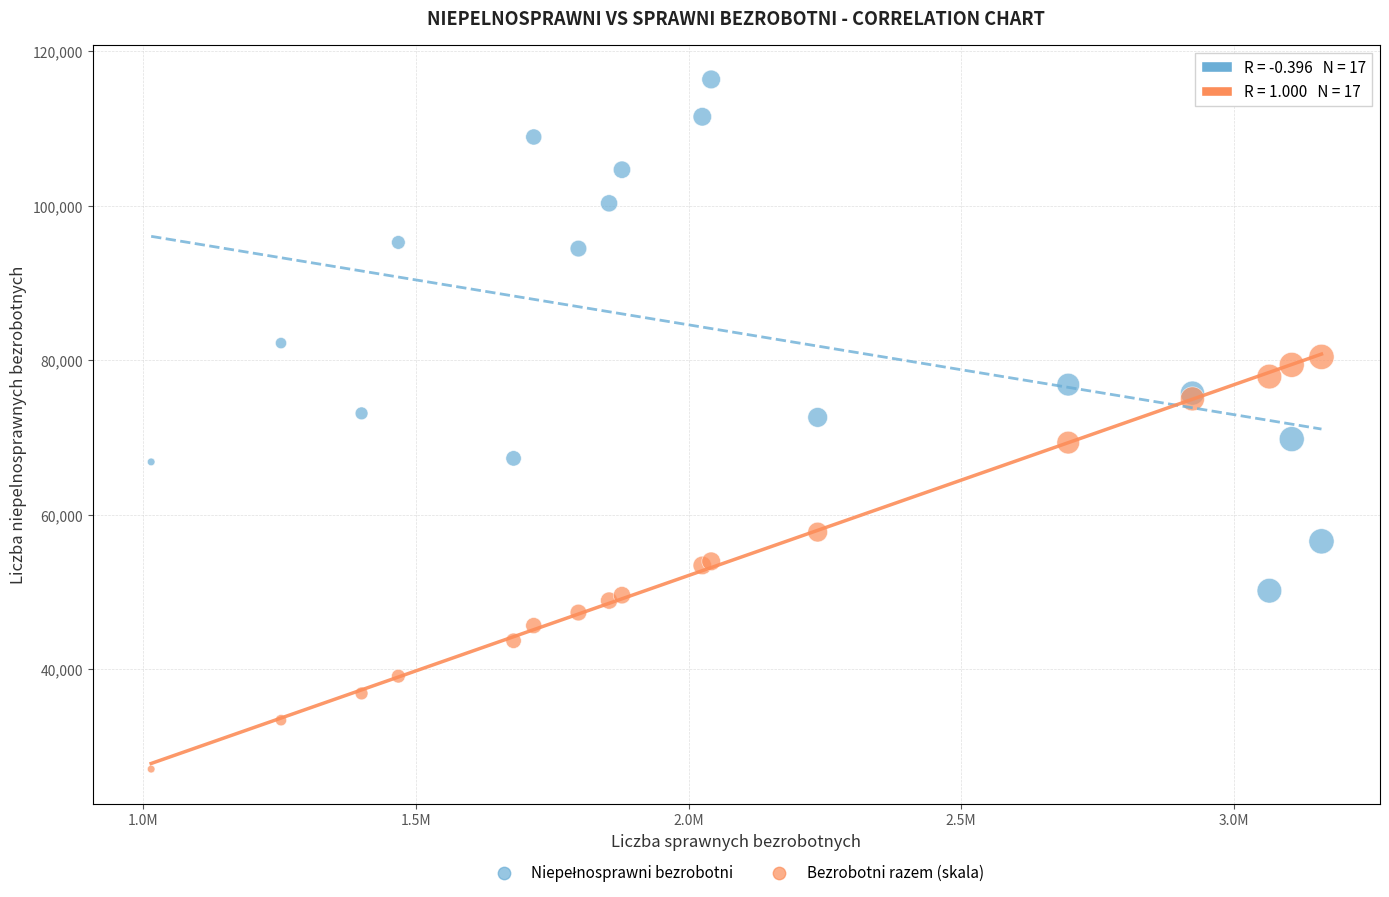

What is the X range (max minus min) for the scatter plot?

2145499.0